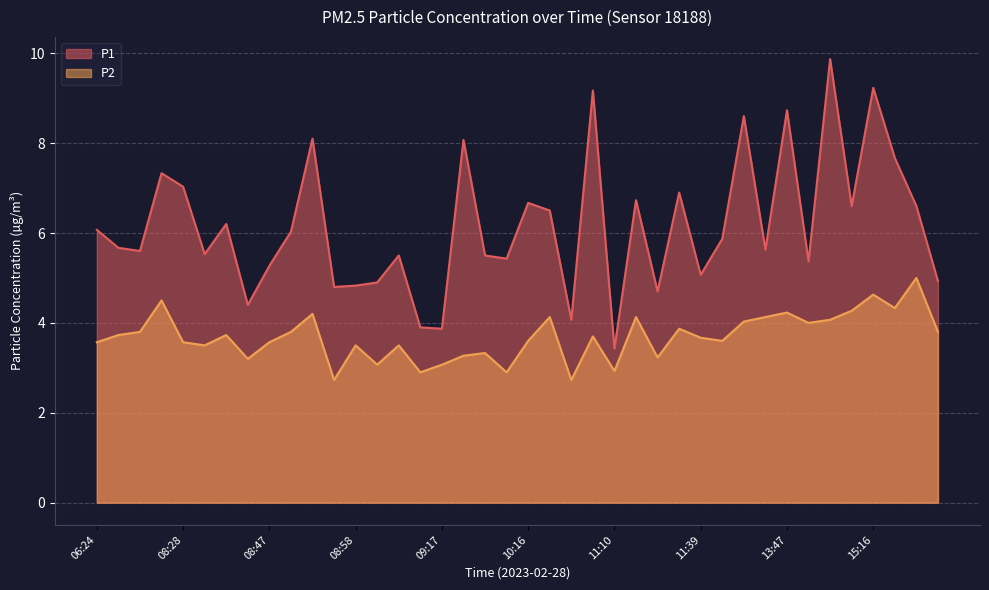

At which label does P1 first exceed 5?

06:24